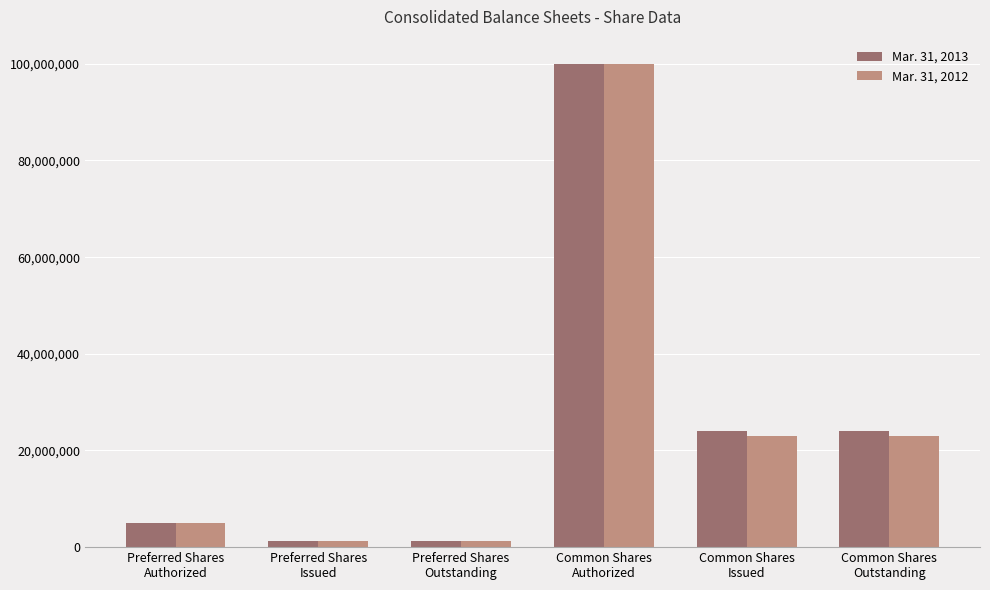

Rank the series by their average value, from lowest to highest.

Mar. 31, 2012, Mar. 31, 2013